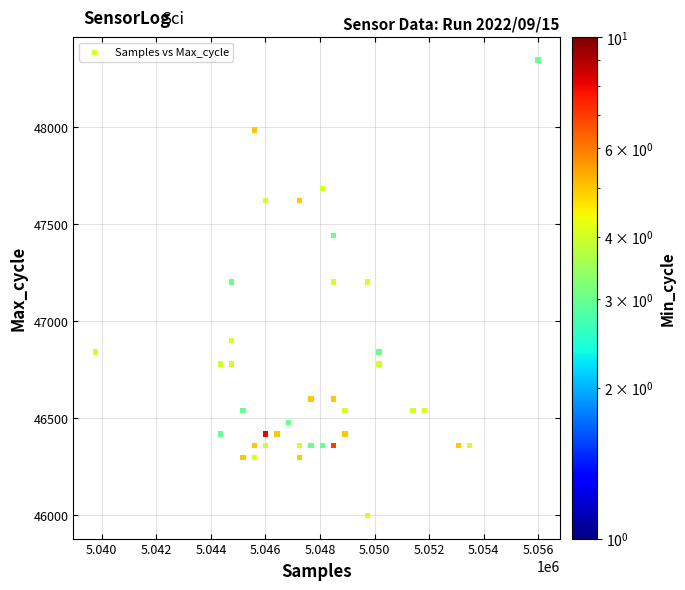

What is the range of X values (max minus min)?

16205.5